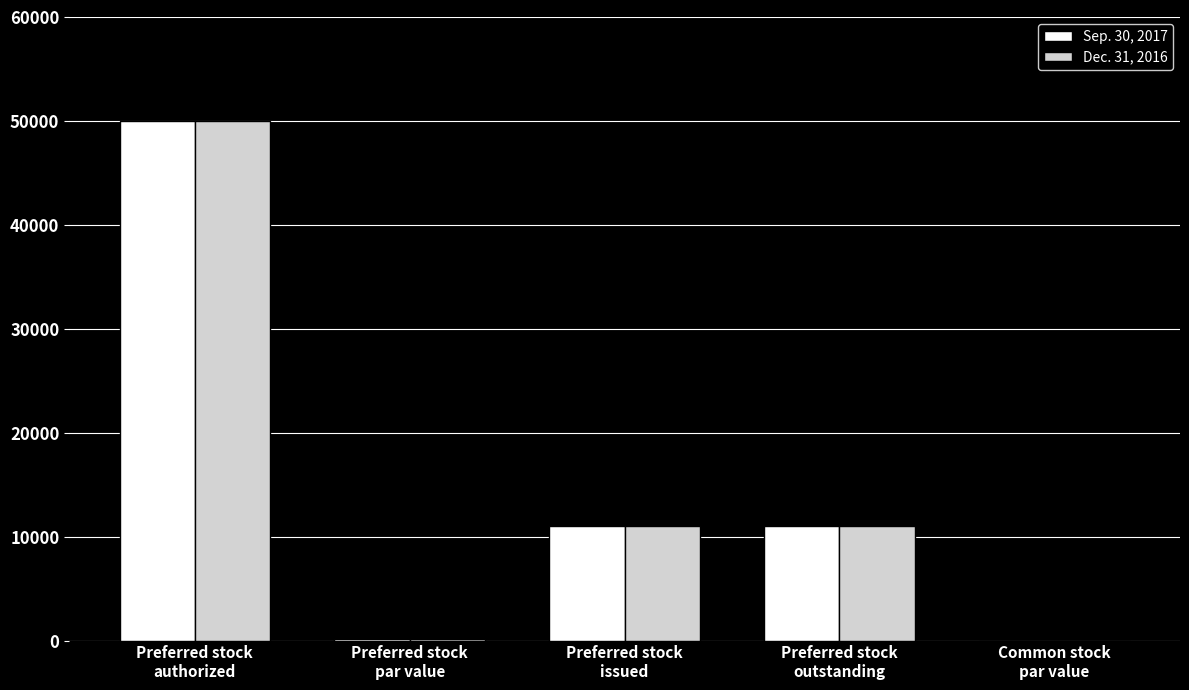

Is the value of Sep. 30, 2017 at Preferred stock
outstanding greater than the value of Dec. 31, 2016 at Preferred stock
par value?

Yes